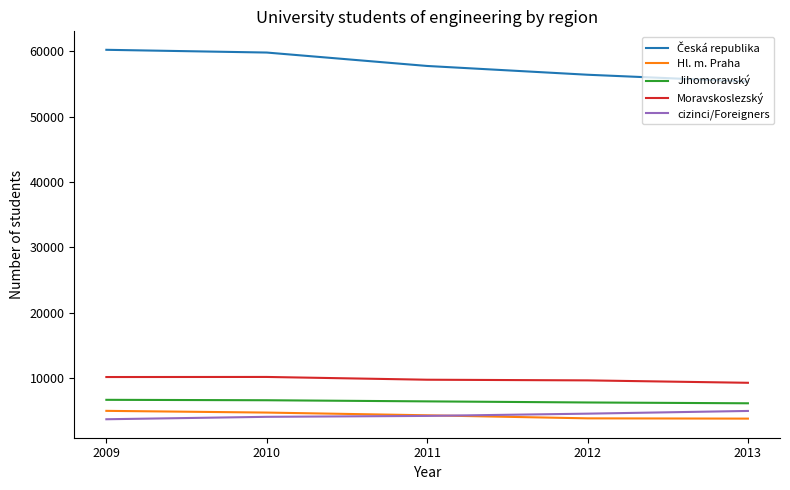

What is the difference between the Jihomoravský values at 2013 and 2012?

124